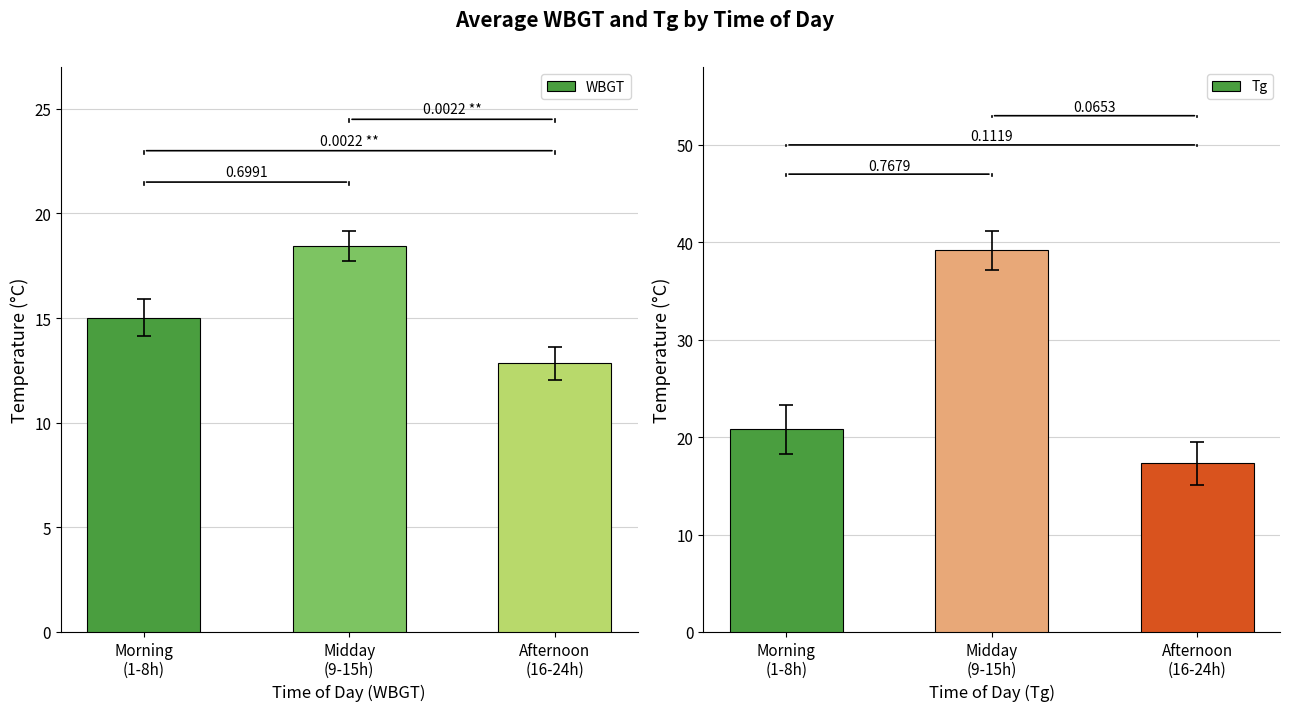

How many groups of bars are there?

3